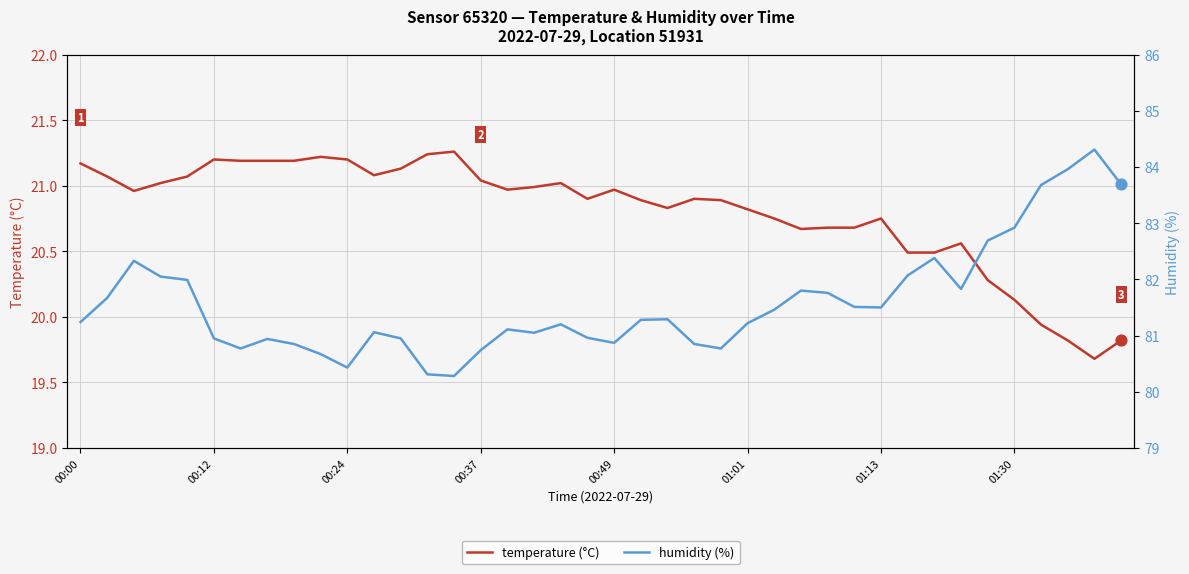

What is the total value across all series at 36?

103.6